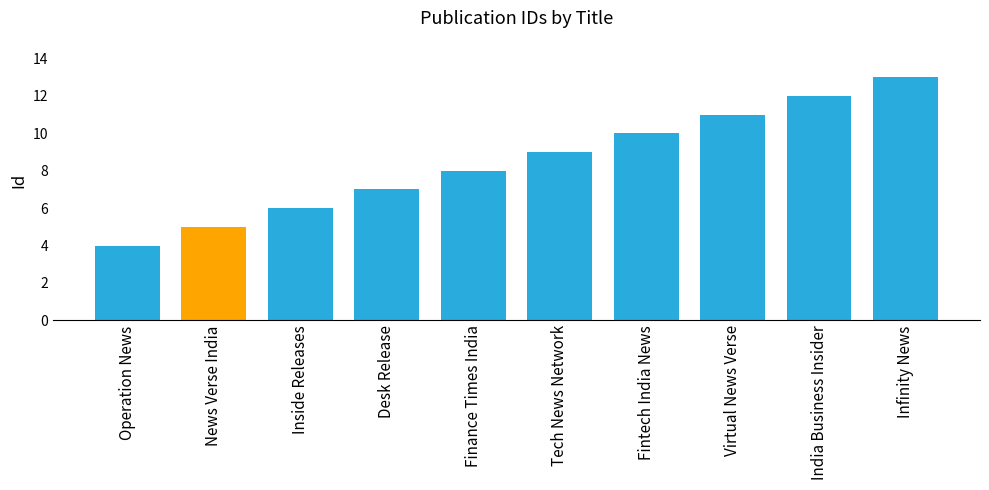

Does the chart contain any negative values?

No